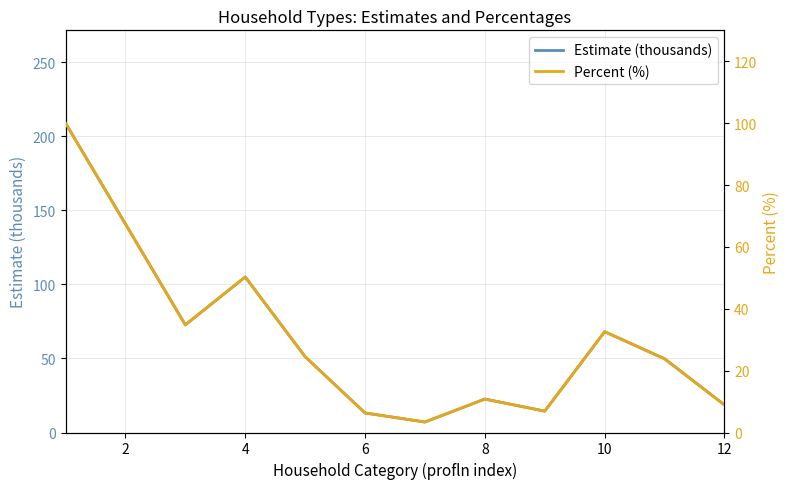

True or false: Estimate (thousands) has a value of 23.0 at 6.

False